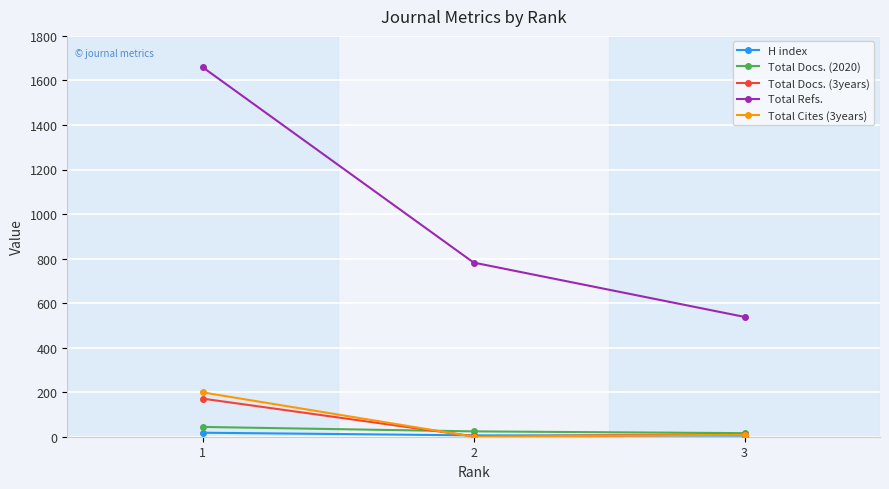

Which series changed the most between 2 and 3?

Total Refs.